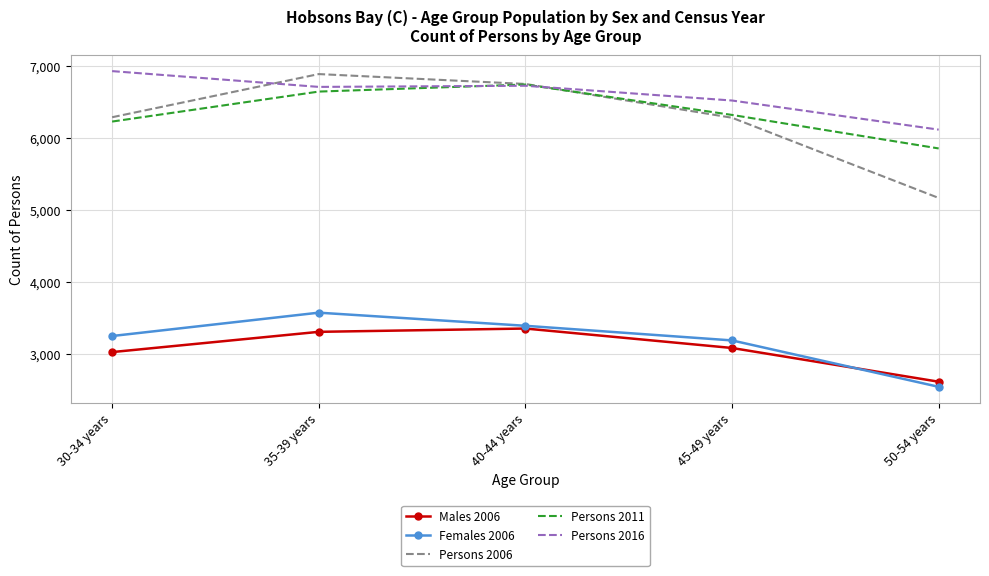

True or false: Males 2006 and Persons 2016 intersect in this chart.

False